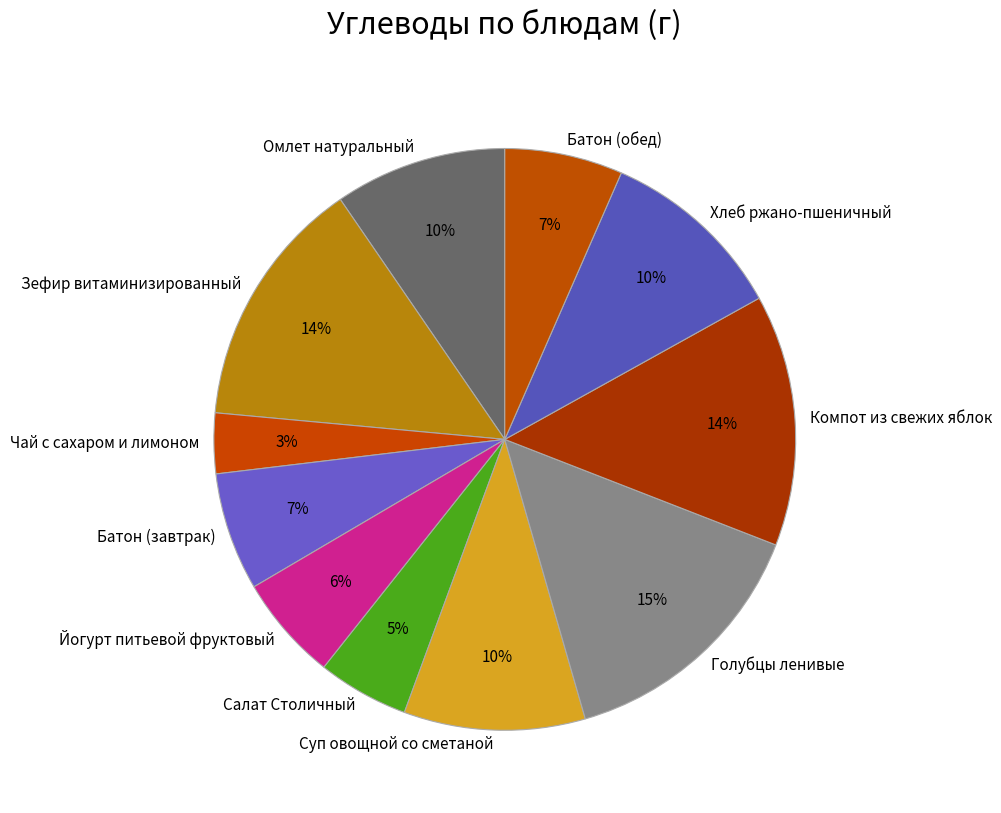

Combined, do Батон (завтрак) and Йогурт питьевой фруктовый account for over 50%?

No